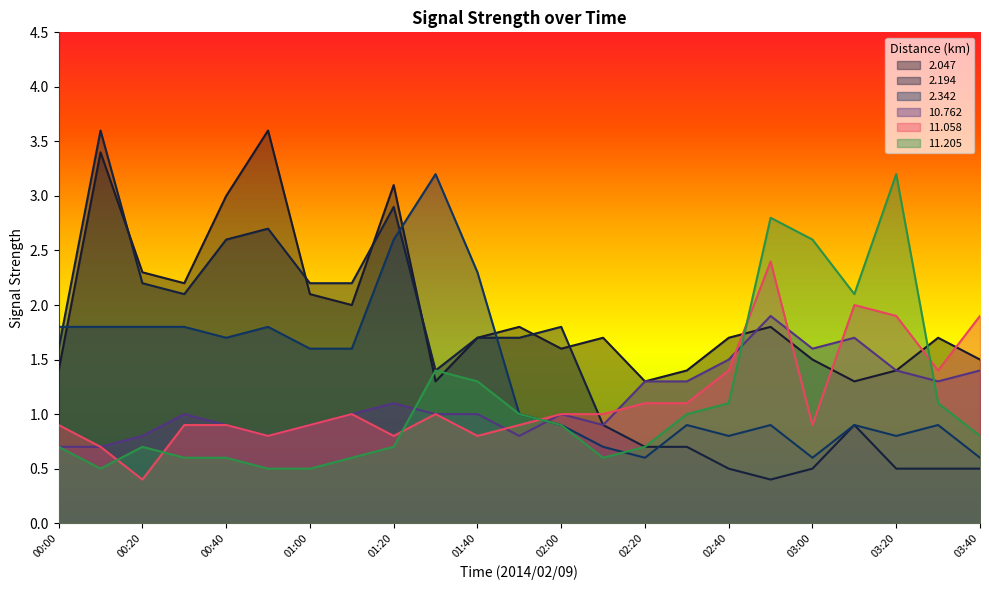

Which category has the lowest value in the 11.058 series?

00:20